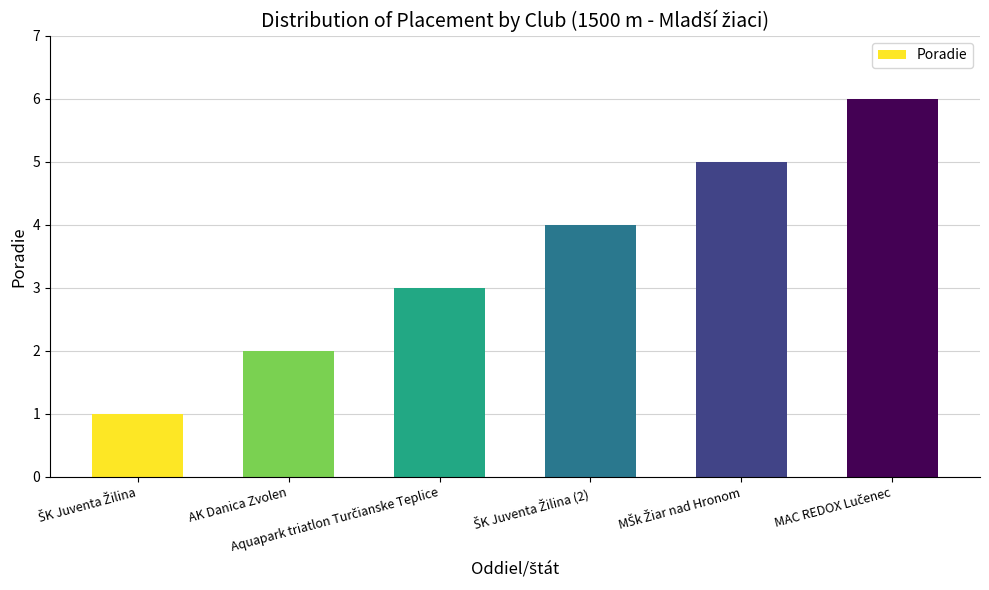

How many categories are shown in the chart?

6